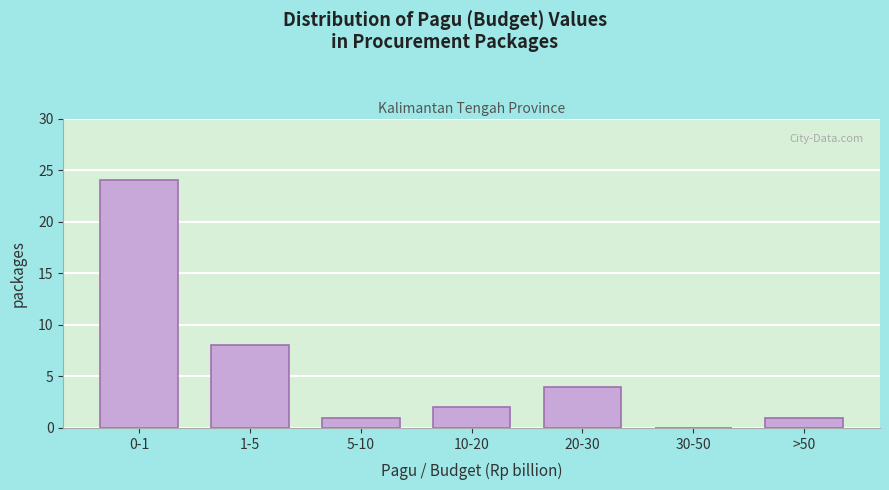

Reading left to right, what are all the values shown in this chart?

0-1=24	1-5=8	5-10=1	10-20=2	20-30=4	30-50=0	>50=1